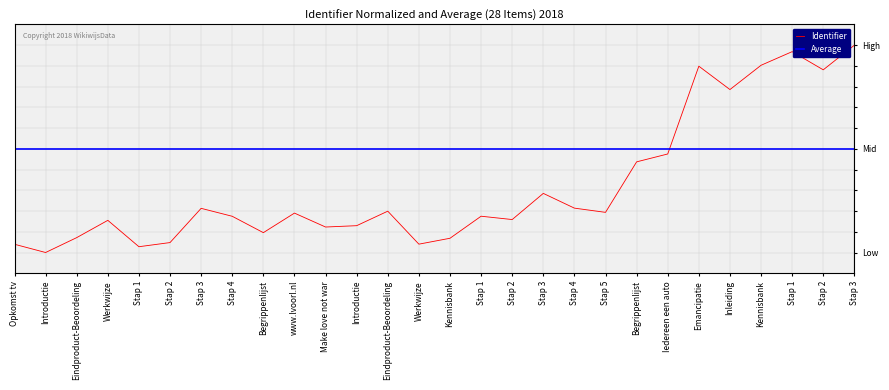

Which series changed the most between Begrippenlijst and Emancipatie?

Identifier